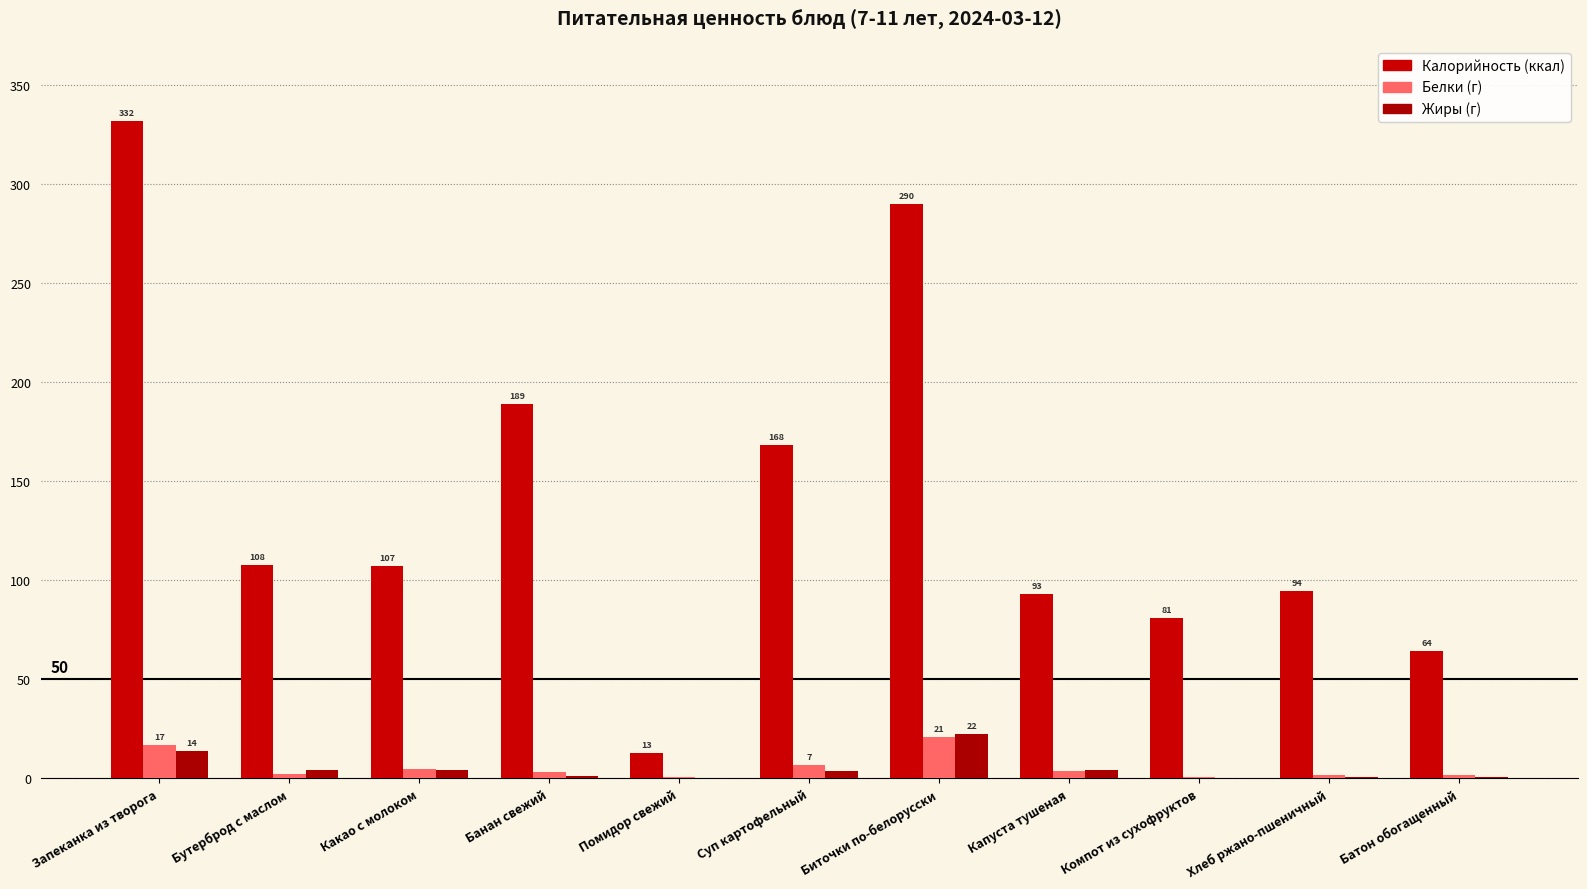

Does the chart contain stacked bars?

No